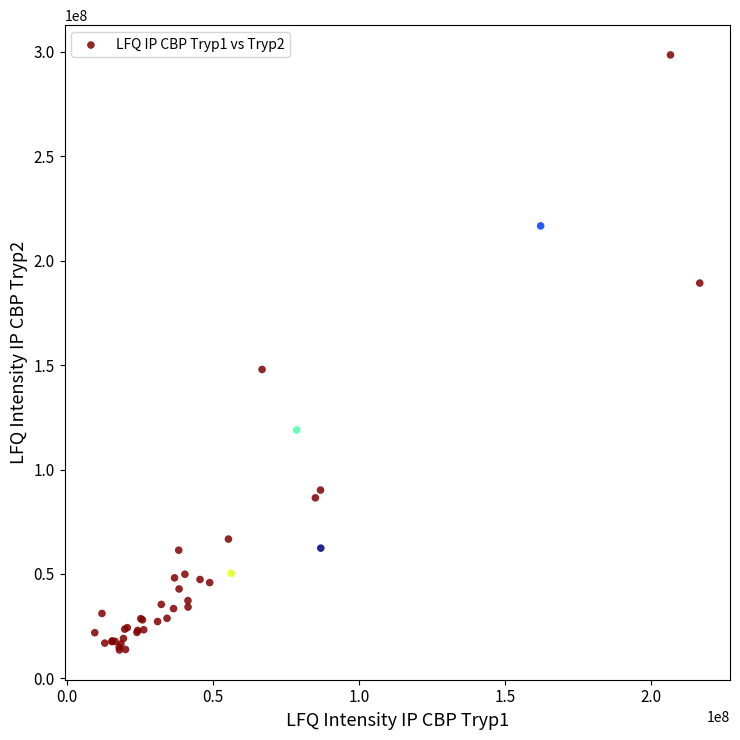

What Y value in the scatter plot is closest to 156086000?

147940000